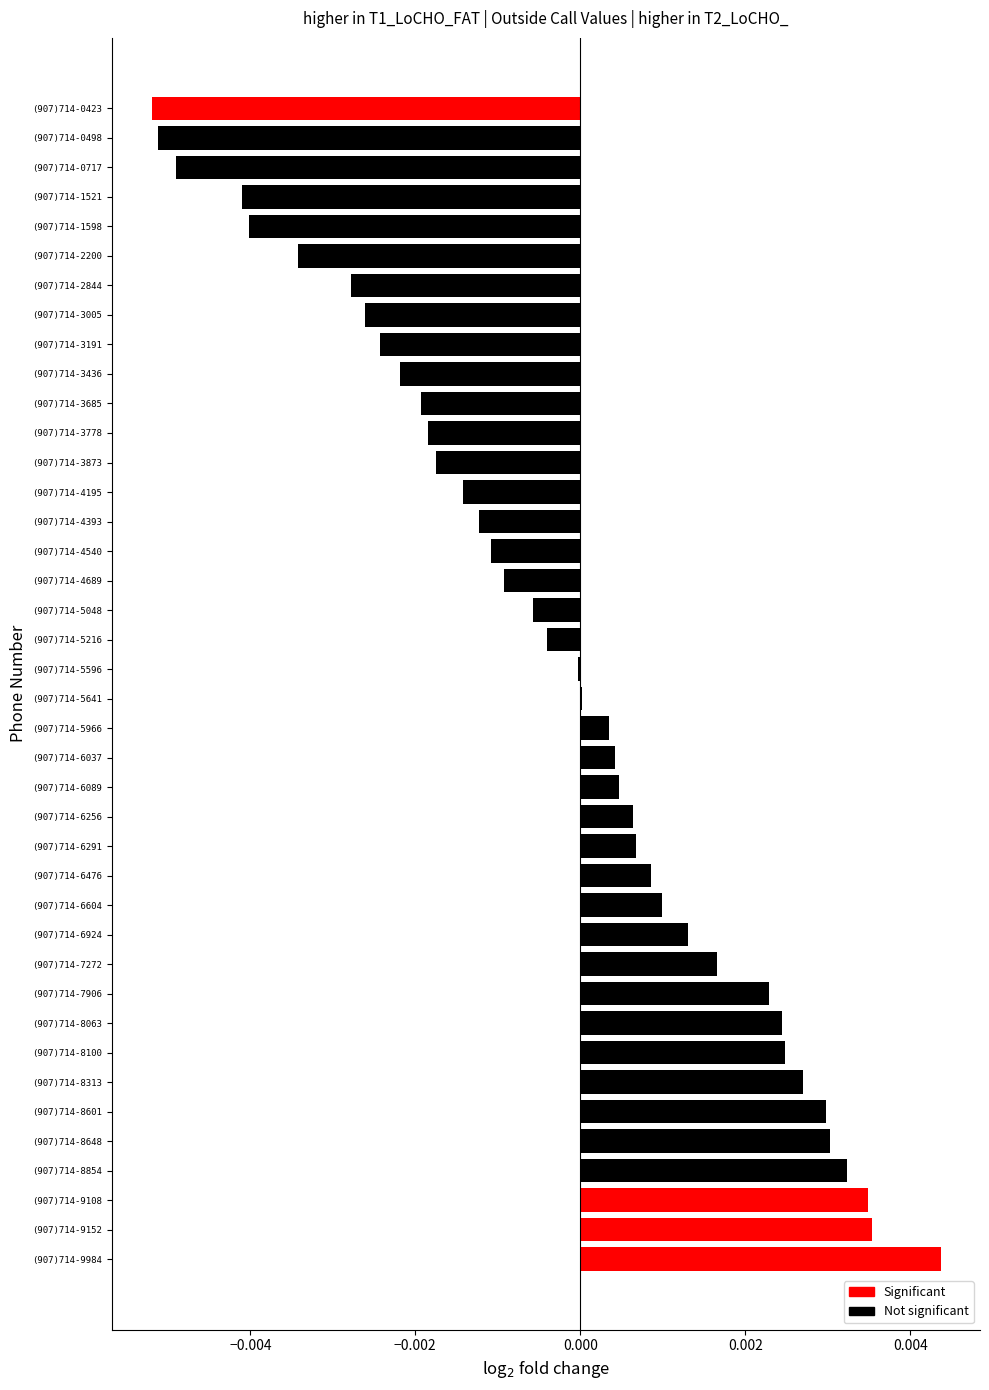

The value at (907)714-0423 is -0.0. True or false?

True